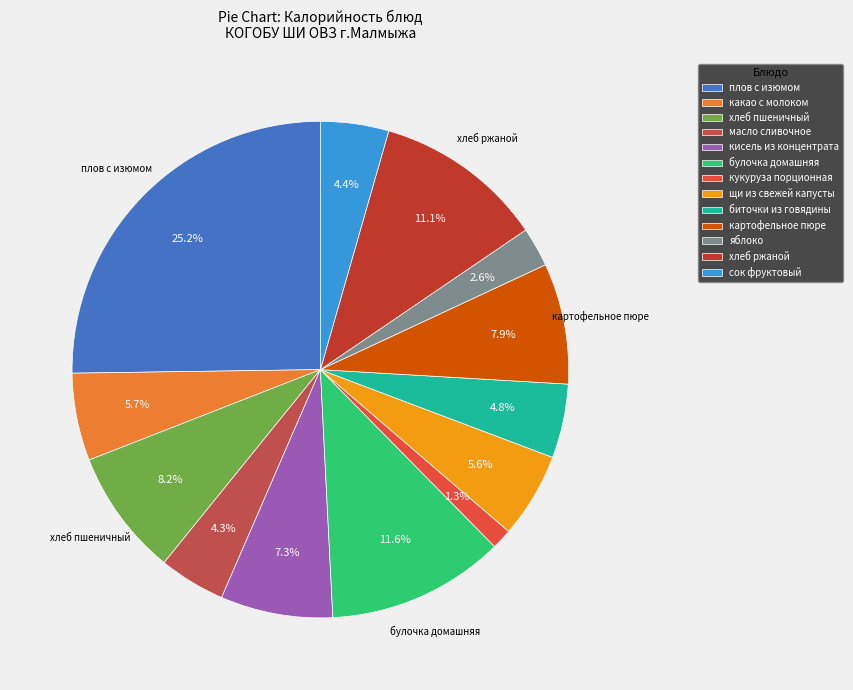

To the nearest percent, what is the difference between the largest and smallest slice percentages?

24%